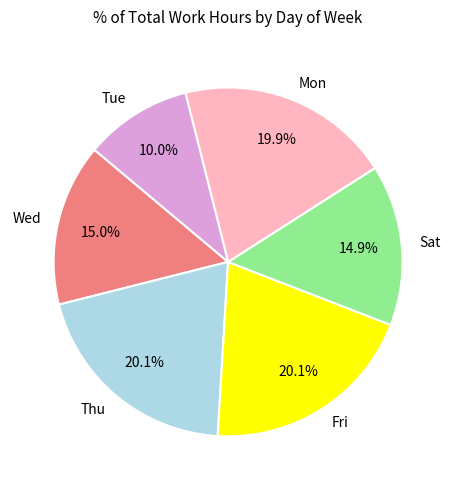

Count the number of slices in the pie.

6